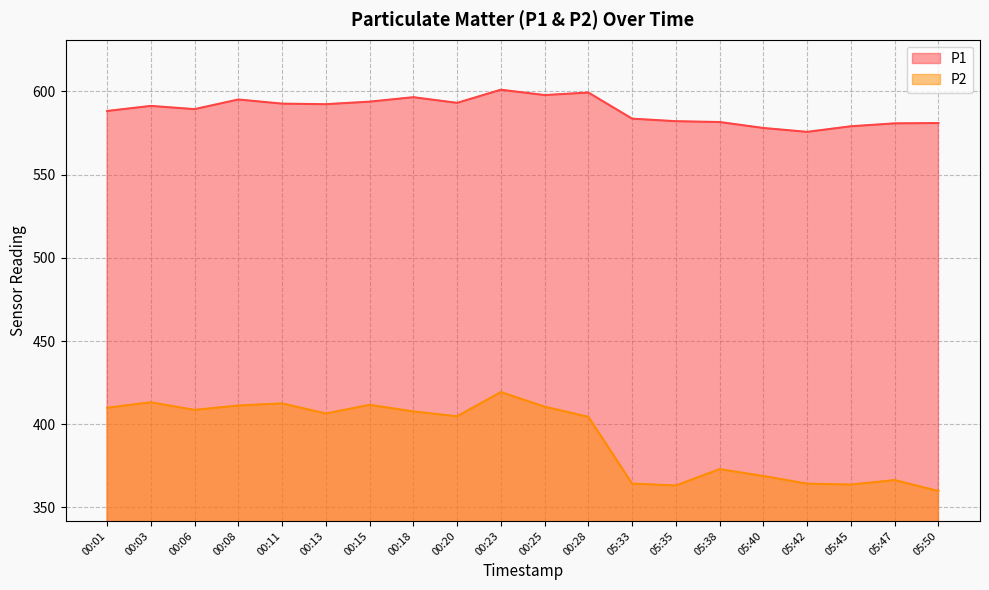

What is the value of the P2 point at the 5th from the left?

412.5